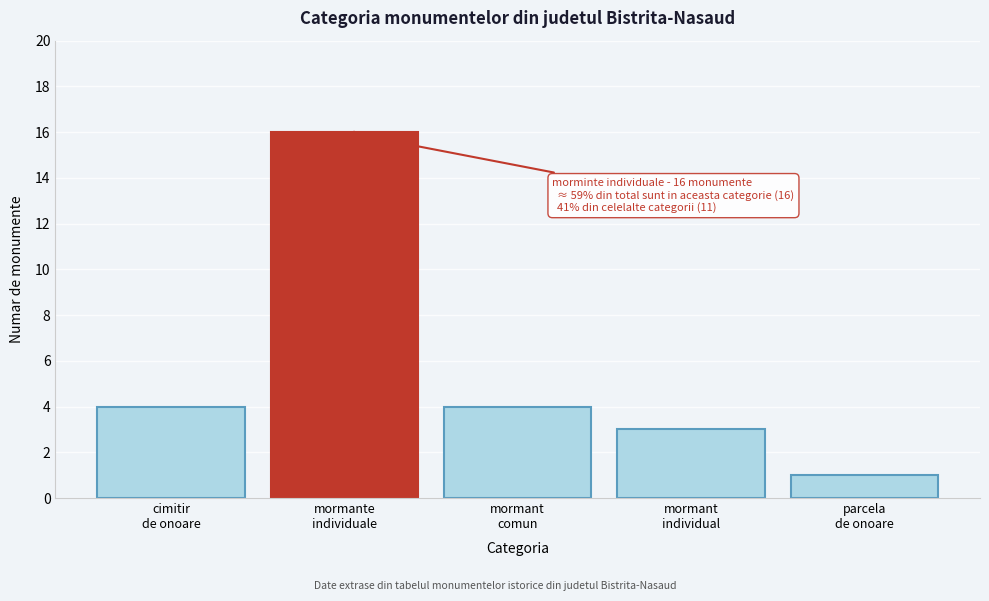

Reading left to right, what are all the values shown in this chart?

4	16	4	3	1